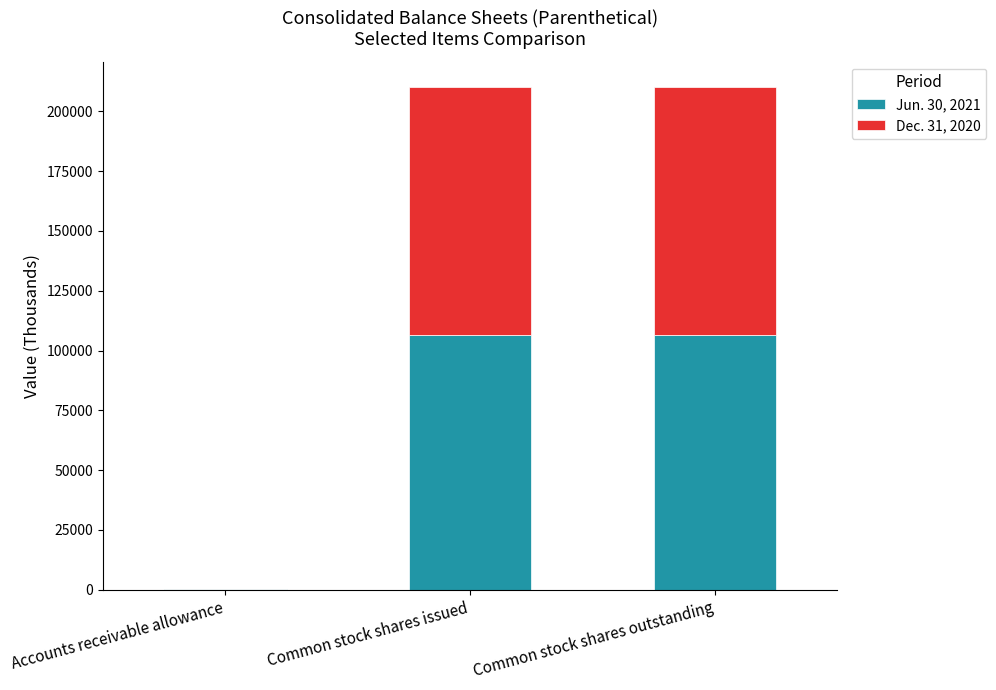

What is the total value across all series at Common stock shares outstanding?

210225